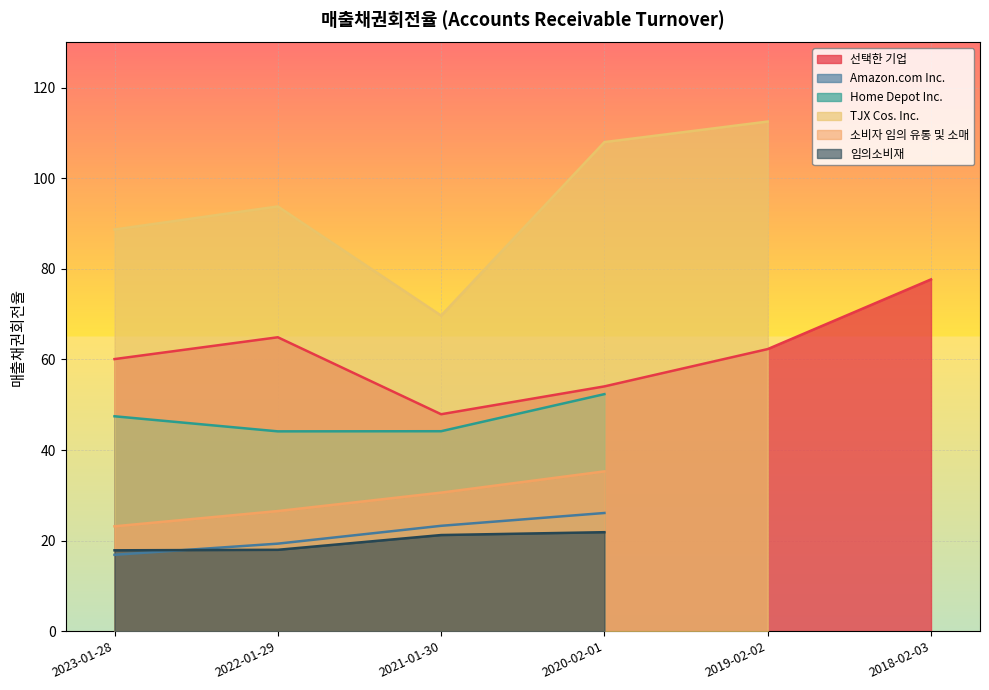

What is the label of the 1st point from the left?

2023-01-28